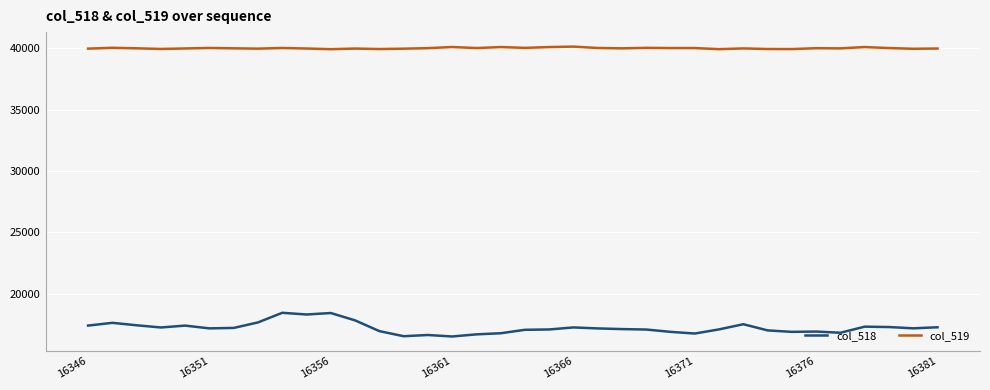

What is the difference between the maximum and minimum values in the col_518 series?

1933